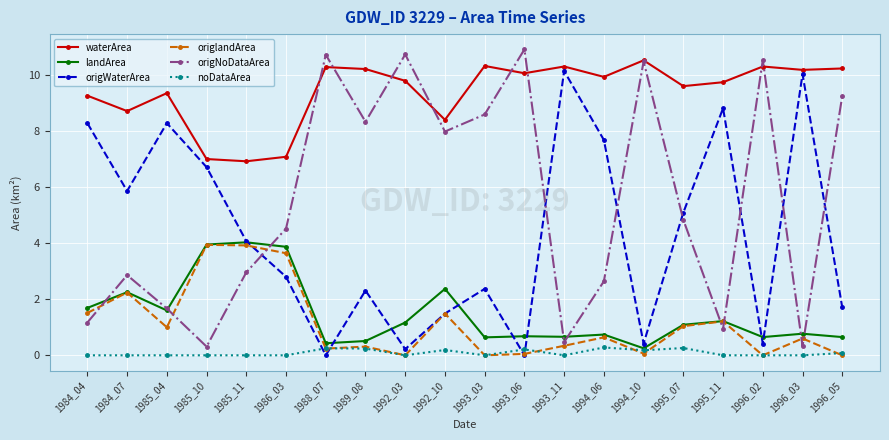

Is the value of landArea at 1984_04 greater than the value of origlandArea at 1994_10?

Yes